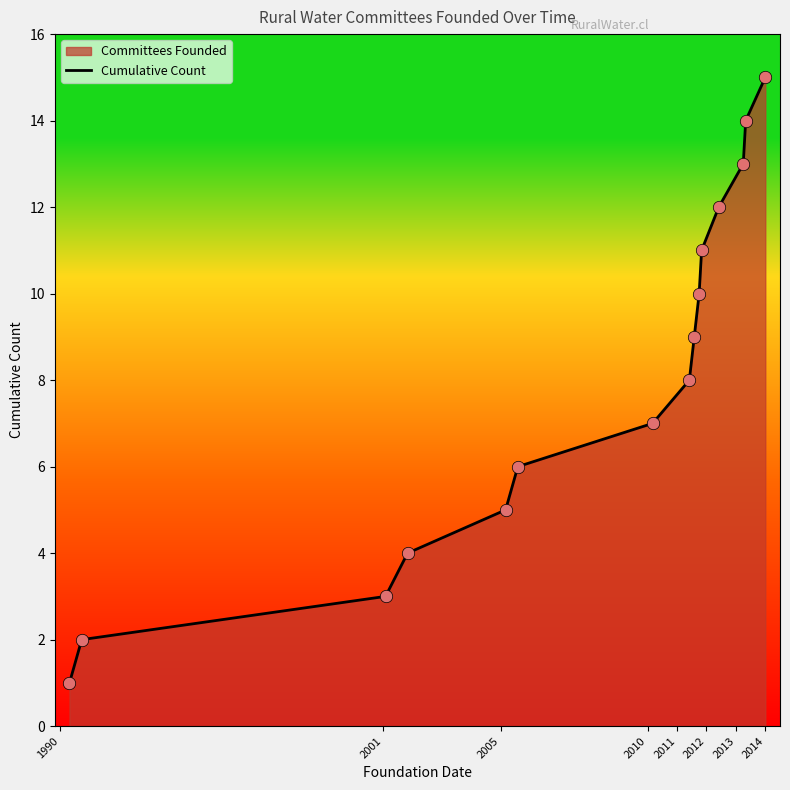

What is the greatest value displayed?

15